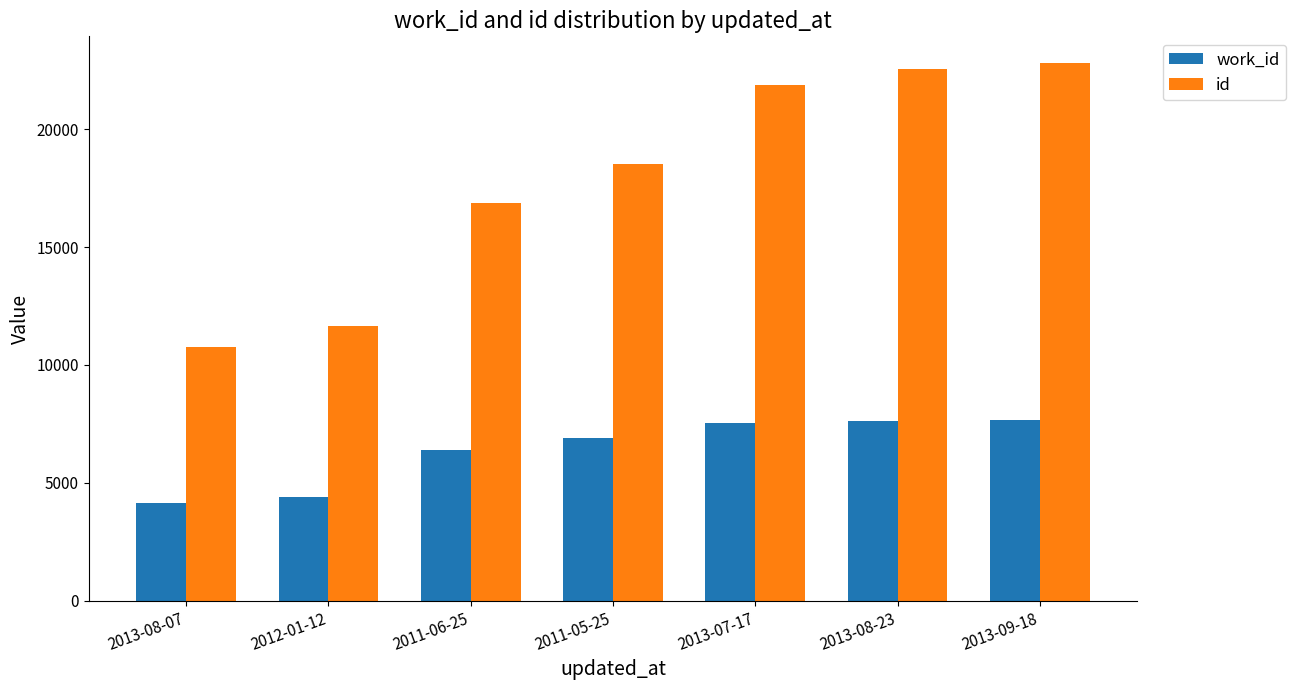

The value of work_id at 2013-08-07 is 4167. True or false?

True